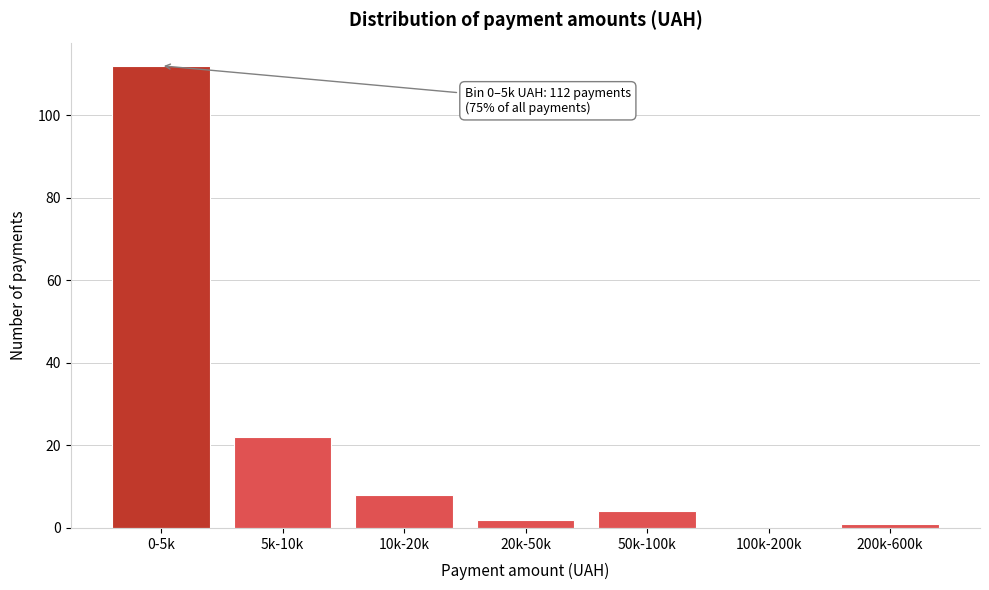

Reading left to right, extract all data points from this chart.

0-5k=112	5k-10k=22	10k-20k=8	20k-50k=2	50k-100k=4	100k-200k=0	200k-600k=1